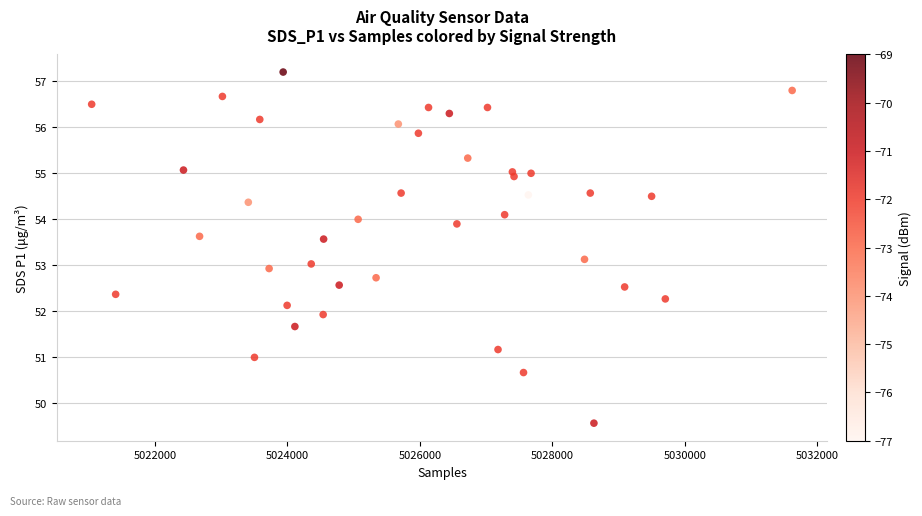

What is the range of Y values (max minus min)?

7.6